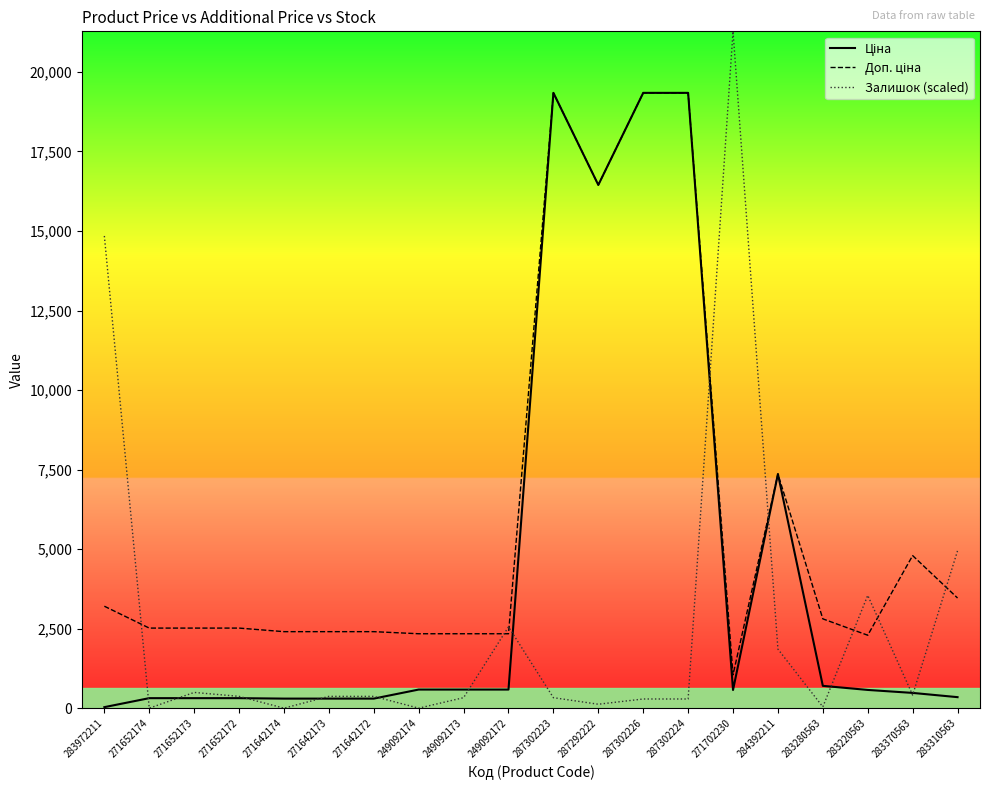

At which label does Залишок (scaled) reach its peak?

271702230